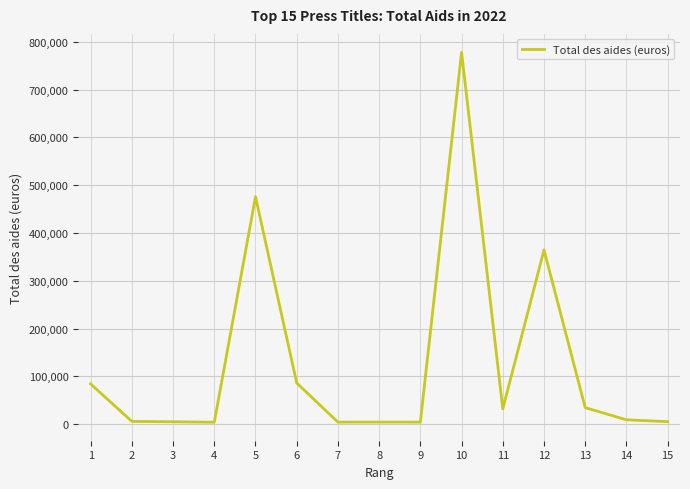

What is the difference between the maximum and minimum values?

773971